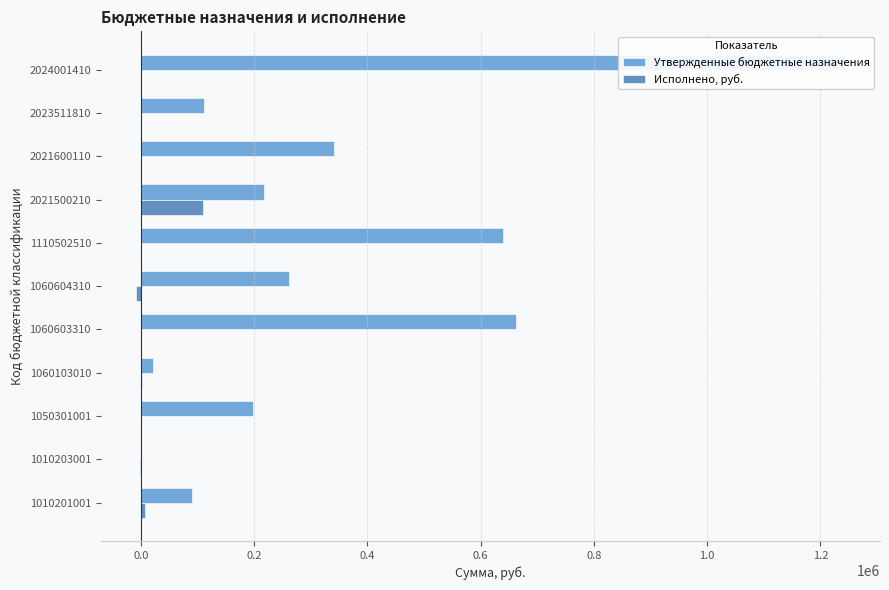

How many data points in Исполнено, руб. are less than 0?

2